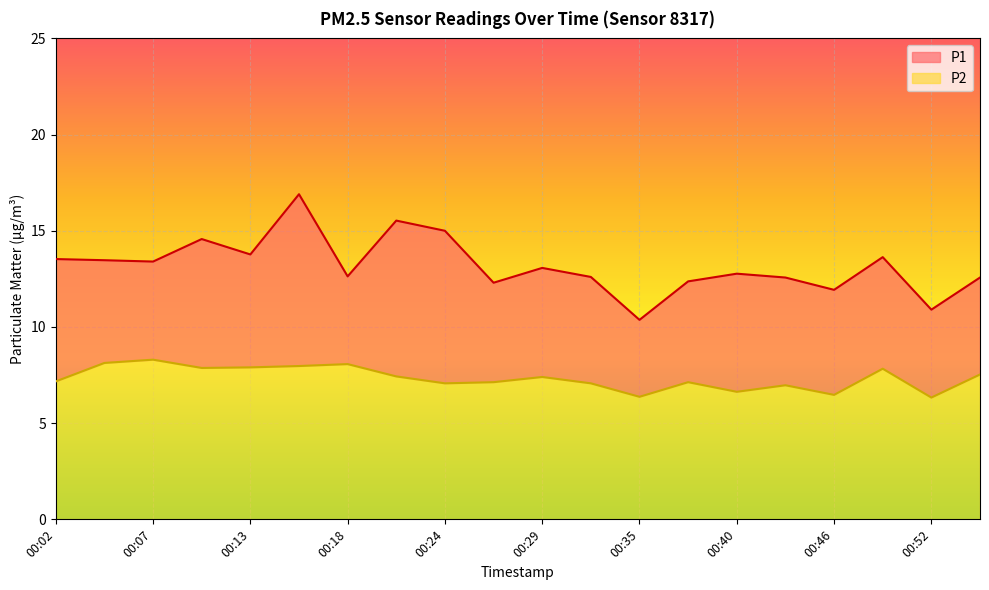

What is the value of the P2 point at the 8th from the left?

7.4